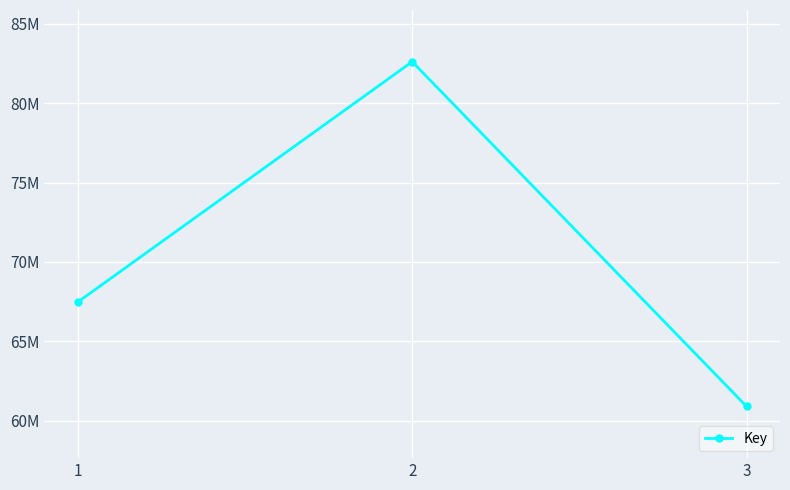

Is this an area chart (filled region under the line)?

No